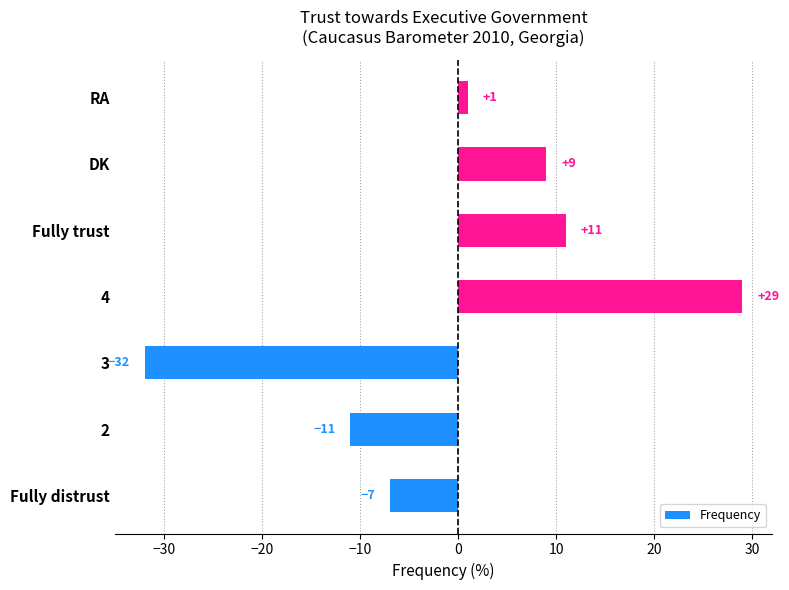

At which category does the chart reach its peak across all series?

4